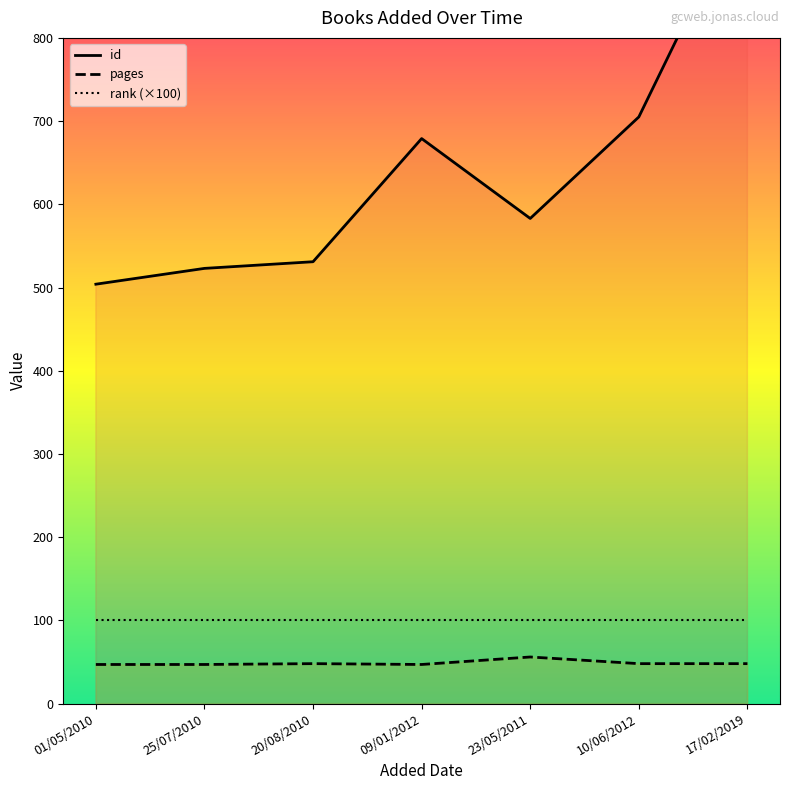

What are all the series names shown in the legend?

id, pages, rank